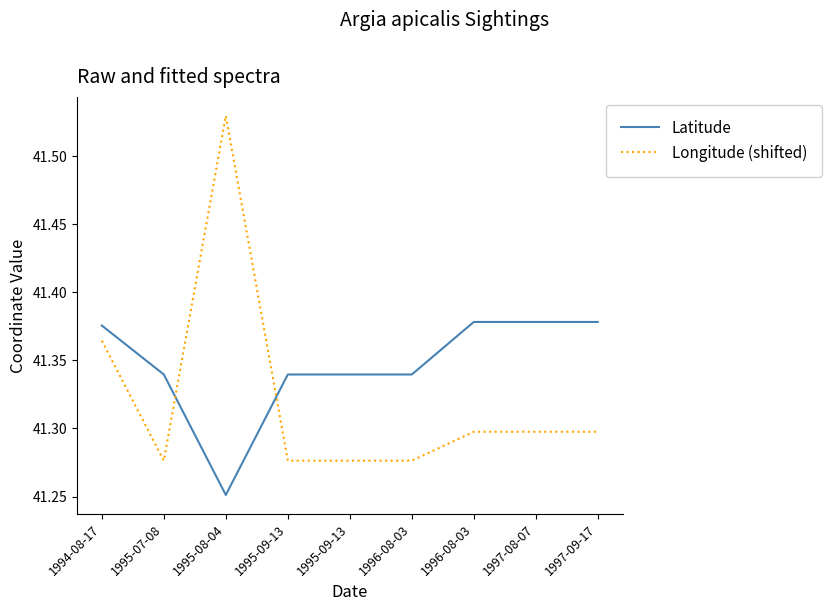

List the labels in order of Longitude (shifted) value, largest first.

1995-08-04, 1994-08-17, 1996-08-03, 1997-08-07, 1997-09-17, 1995-07-08, 1995-09-13, 1995-09-13, 1996-08-03